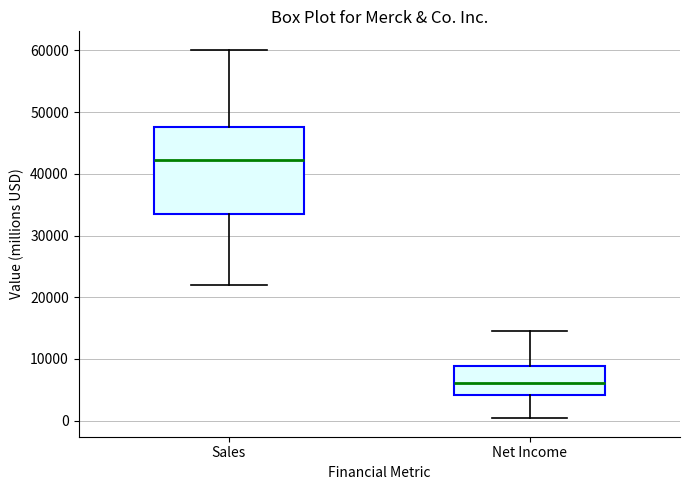

Which box has the highest median line?

Sales